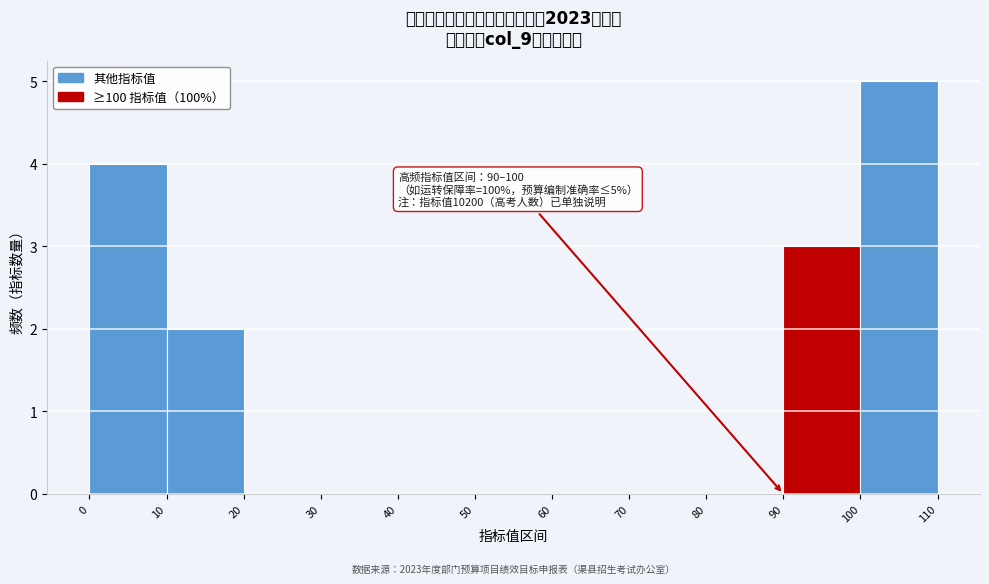

Which range on the x-axis has the tallest bar?

100 to 110